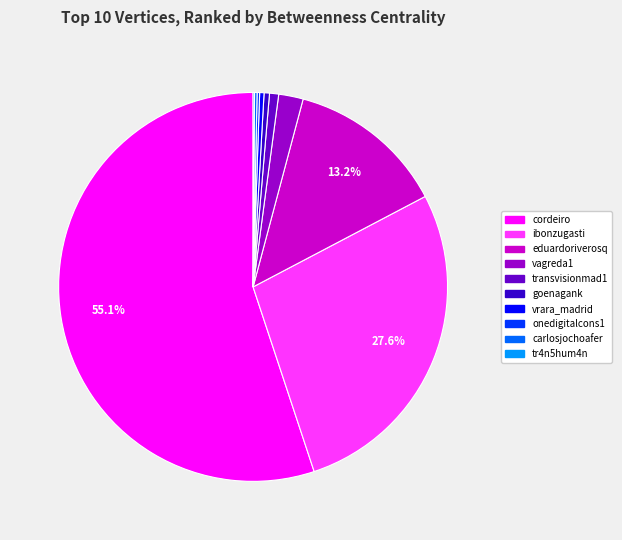

Is it true that vagreda1 is 2% of the pie?

True